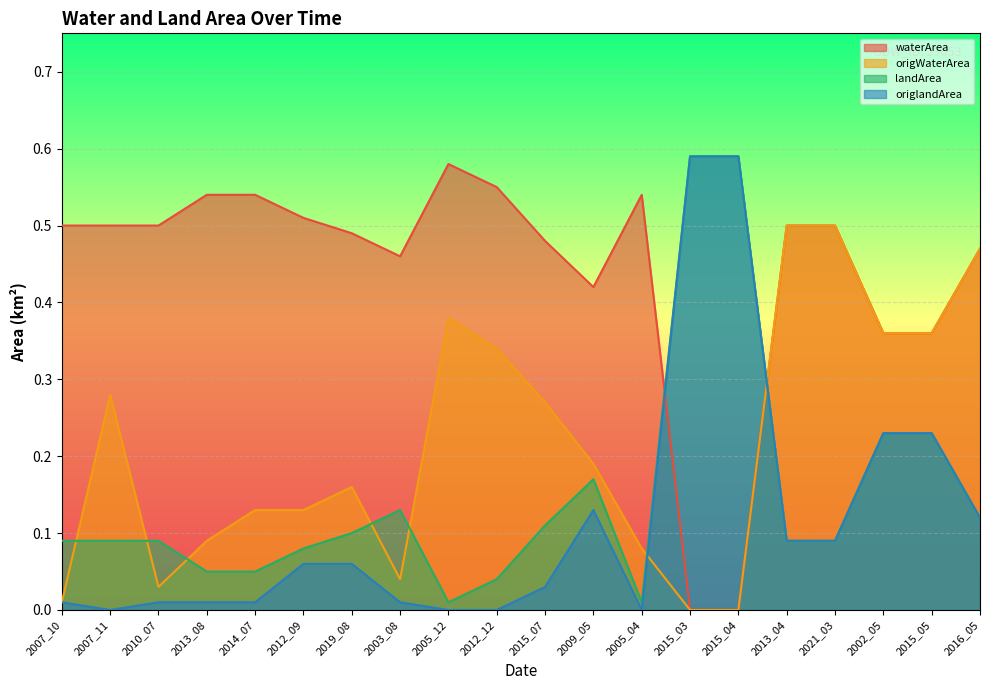

Rank the series at 2012_09 from lowest to highest value.

origlandArea, landArea, origWaterArea, waterArea